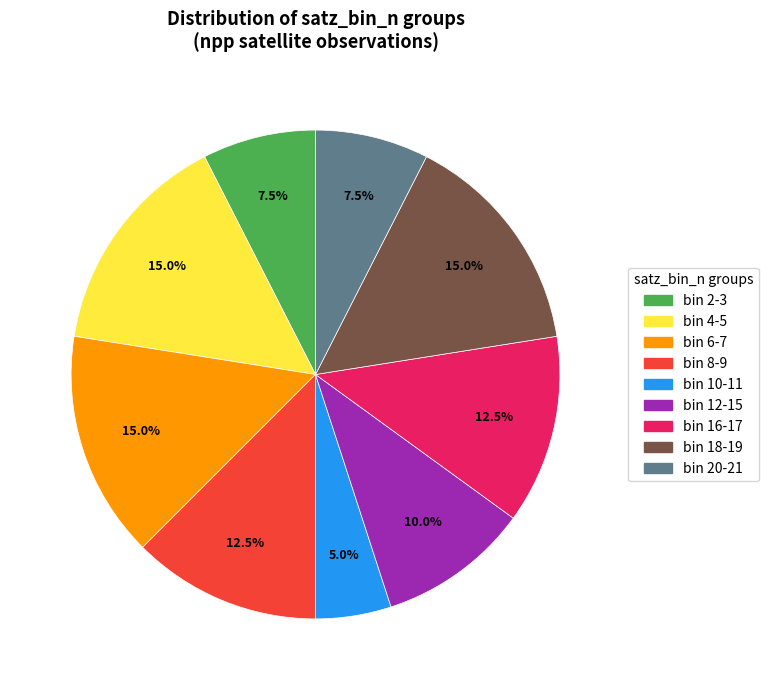

Does any single category account for the majority?

No